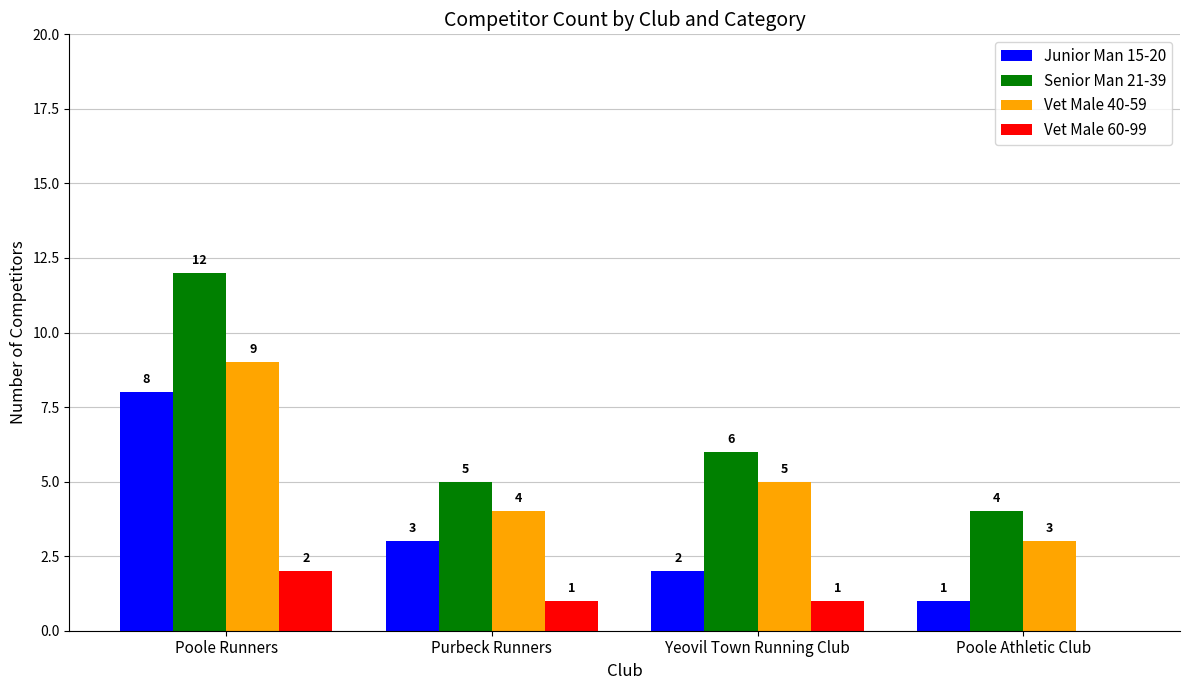

At which category does the chart reach its peak across all series?

Poole Runners